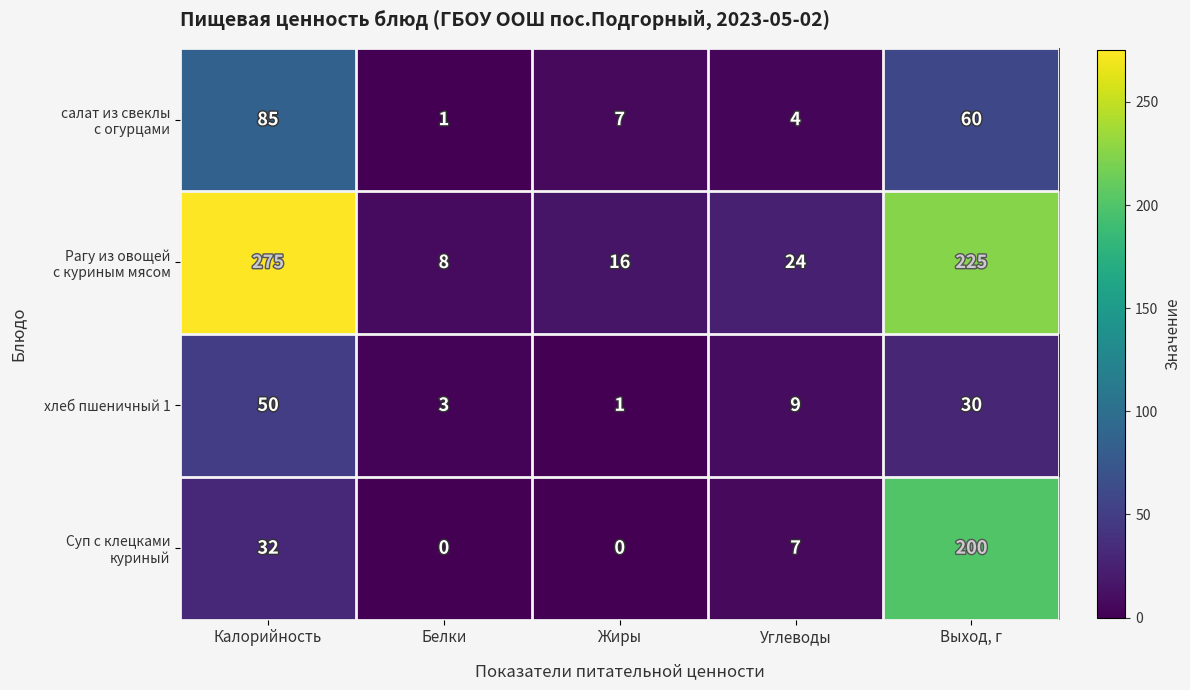

What is the sum of all хлеб пшеничный 1 values?

93